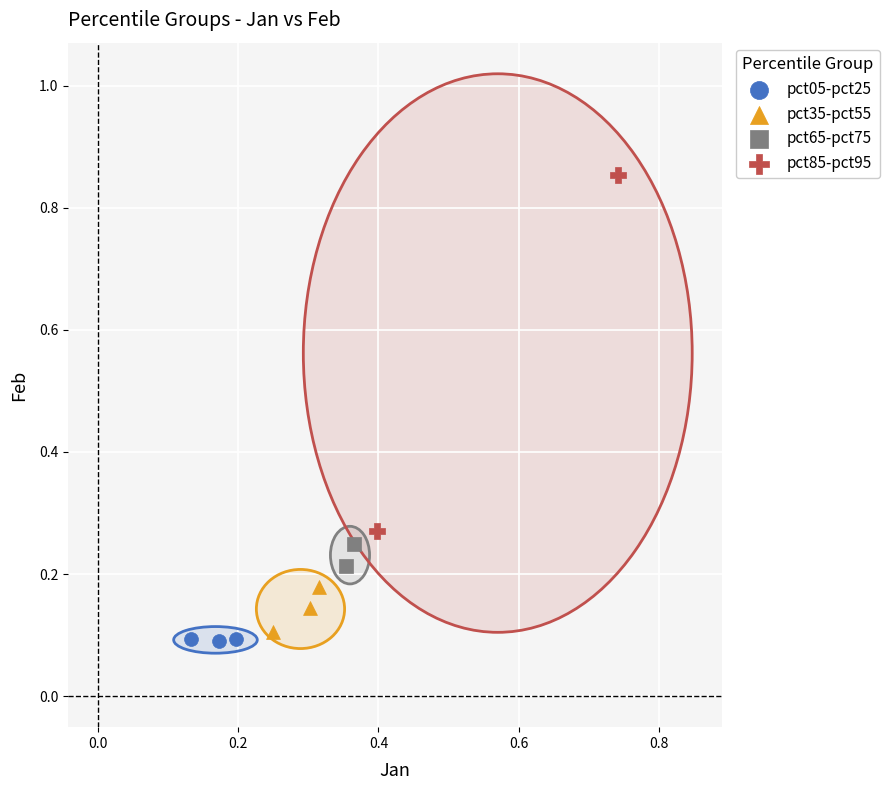

What are all the series names shown in the legend?

pct05-pct25, pct35-pct55, pct65-pct75, pct85-pct95